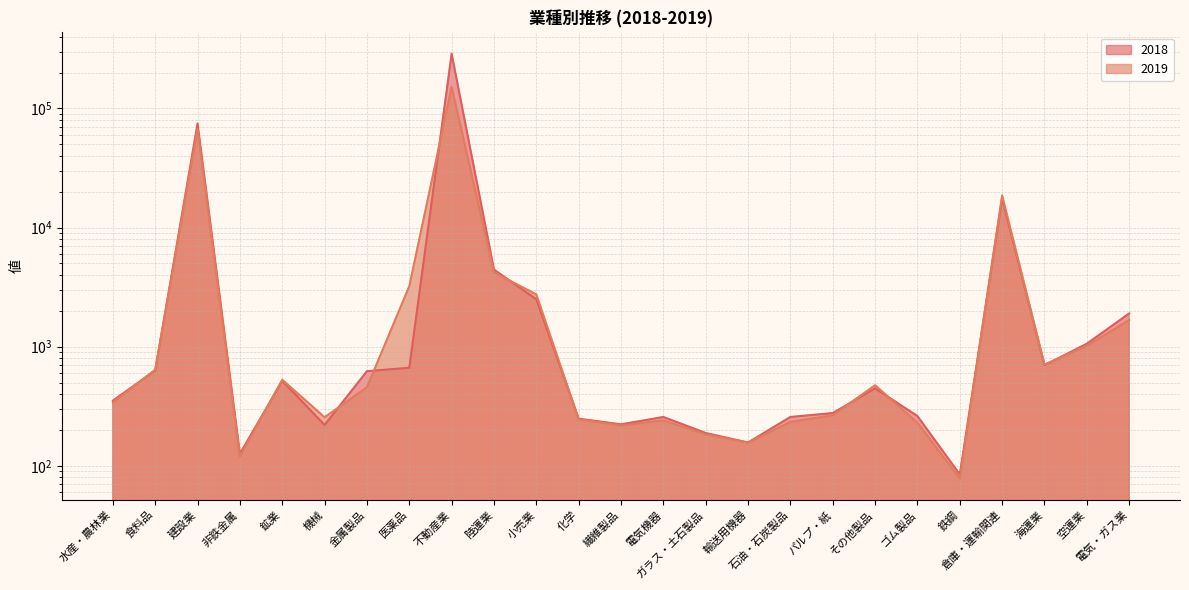

True or false: 2019 and 2018 intersect in this chart.

True